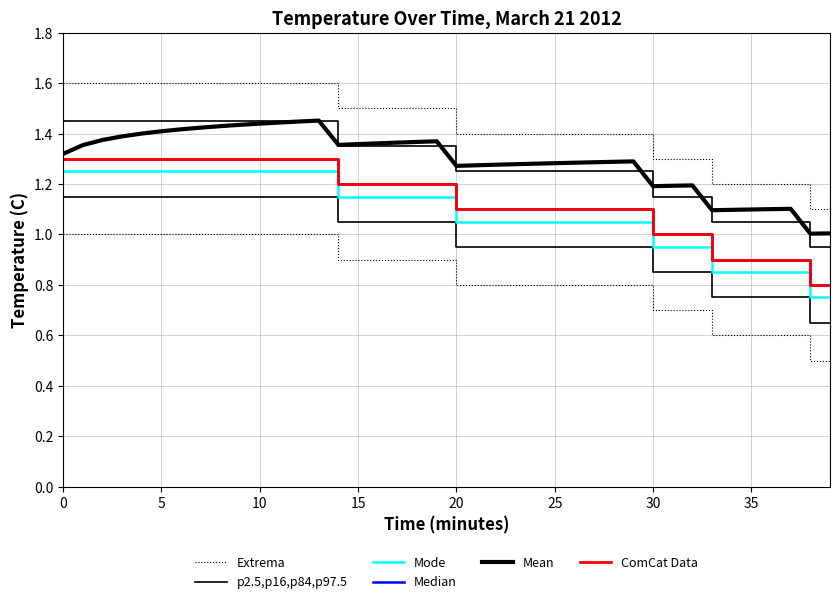

At how many categories does at least one series exceed 0?

40